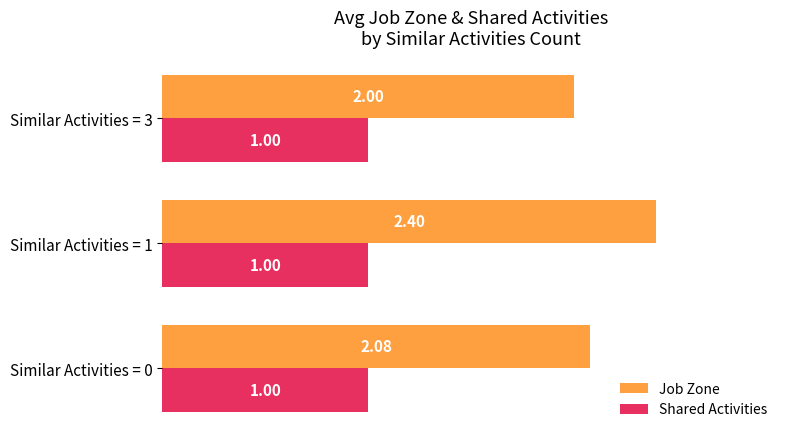

List the series in order of their peak value, highest first.

Job Zone, Shared Activities